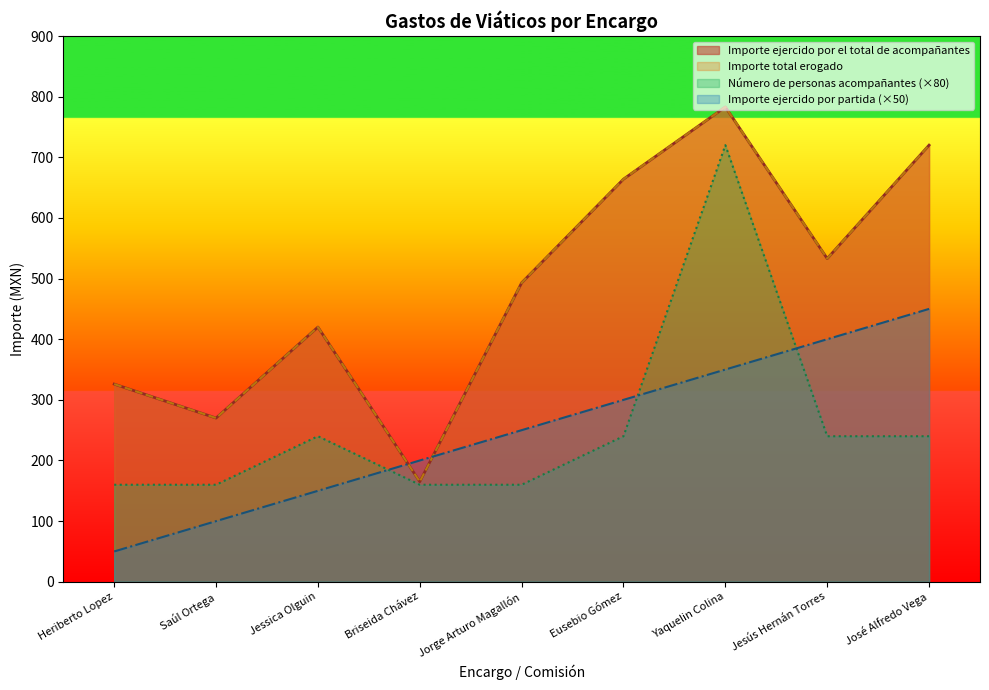

What is the value of the Importe ejercido por el total de acompañantes point at the 8th from the left?

533.0